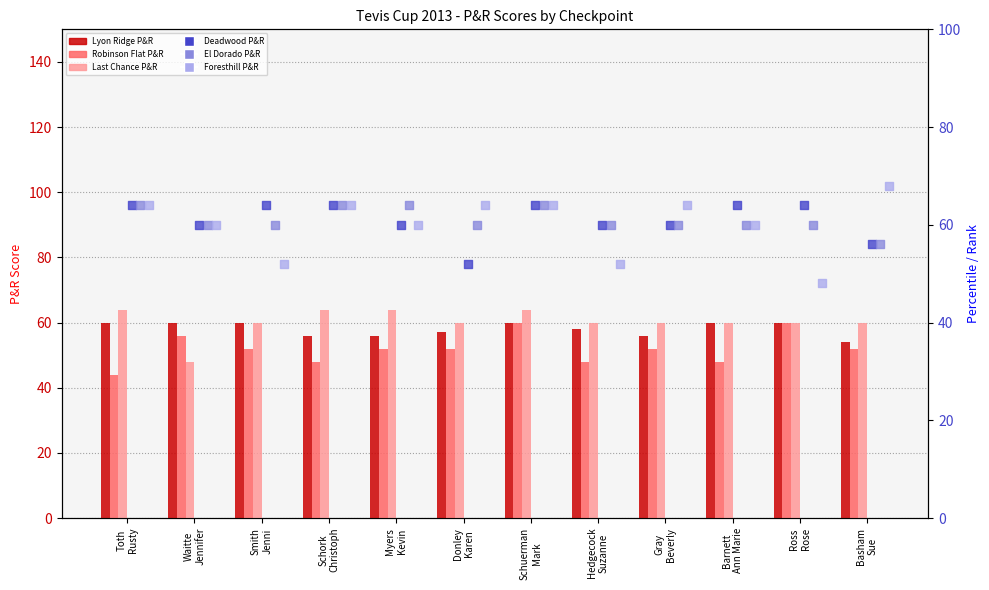

What is the total value across all series at Schork
Christoph?

360